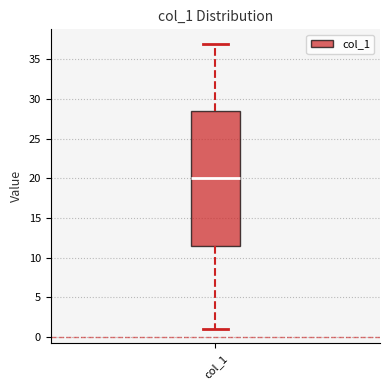

Where does the lower whisker of the box for col_1 end on the y-axis? The values are not printed on the chart, so give them approximately, as read against the axis.

1.0